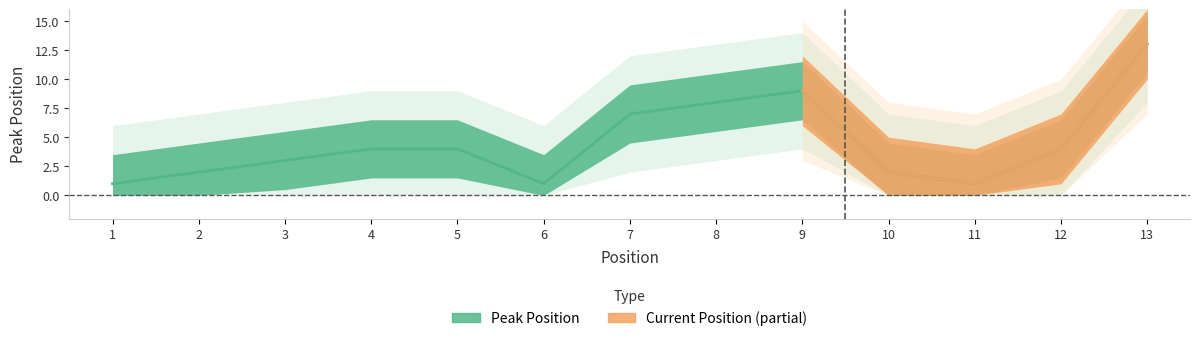

What is the value of the 8th point from the left?

8